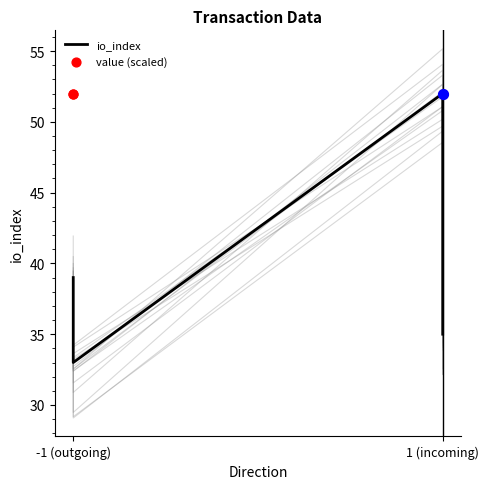

Is the value of value (scaled) at -1 (outgoing) greater than the value of io_index at 1 (incoming)?

No